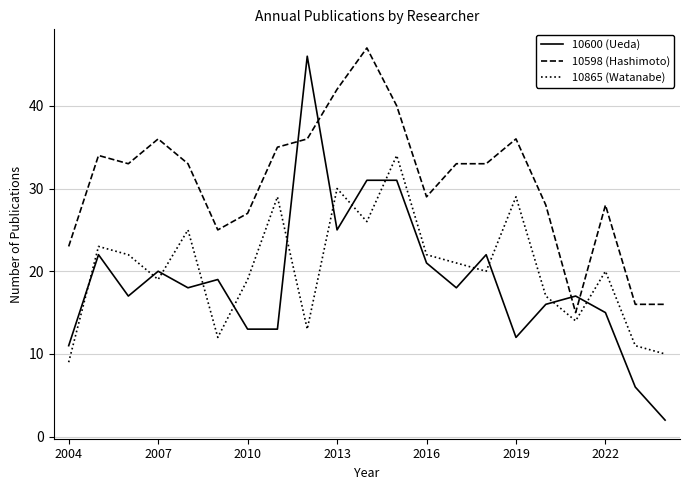

How many times do 10600 (Ueda) and 10598 (Hashimoto) cross each other?

4